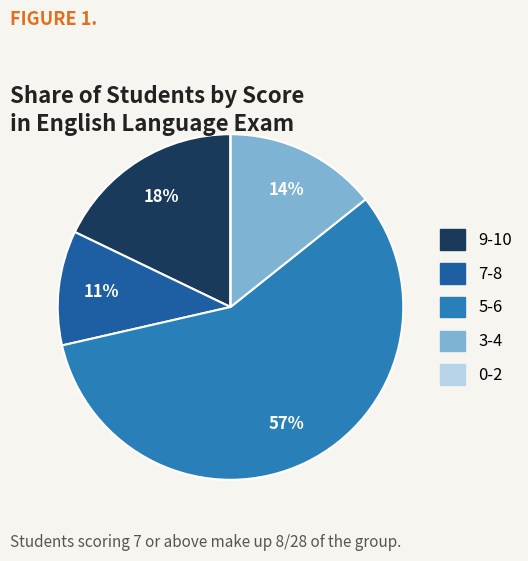

Is there a majority slice in this chart?

Yes